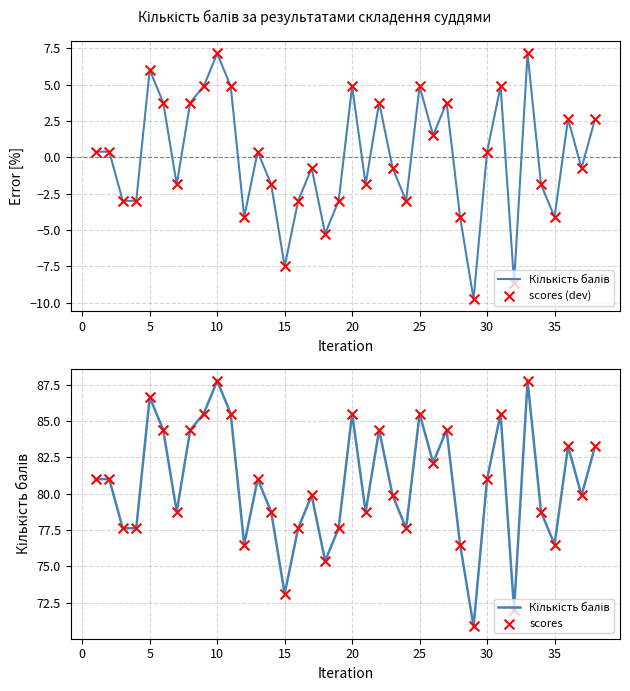

Which series contains the highest Y value?

Кількість балів